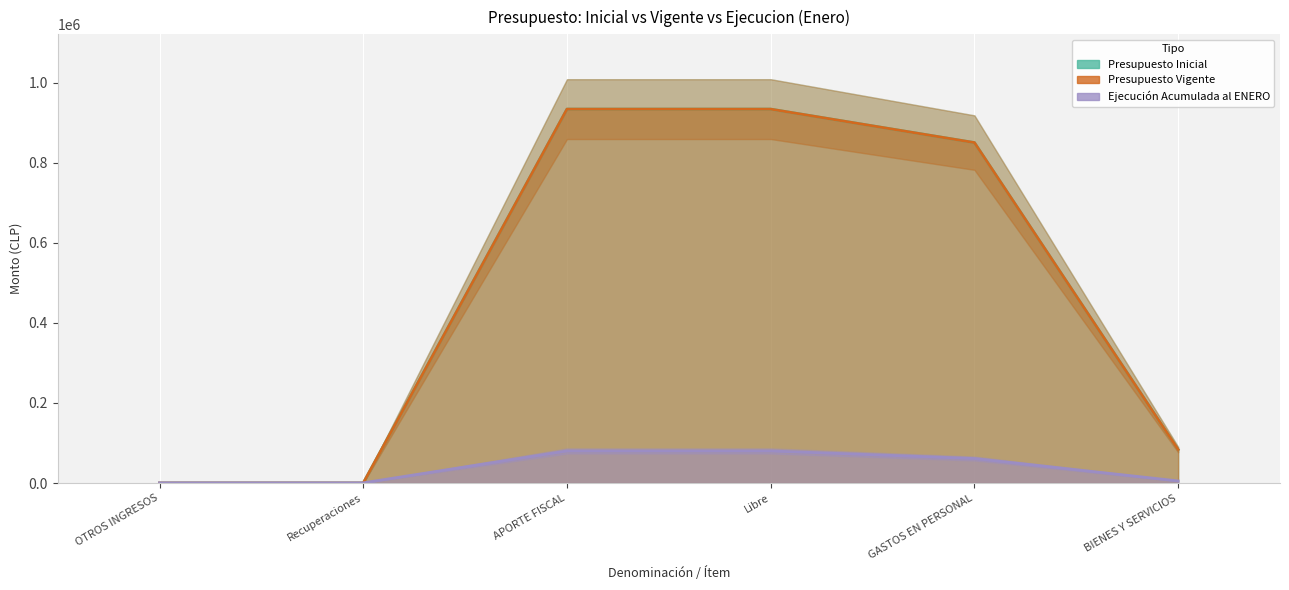

What is the difference between the maximum and second lowest values in the Presupuesto Inicial series?

934152